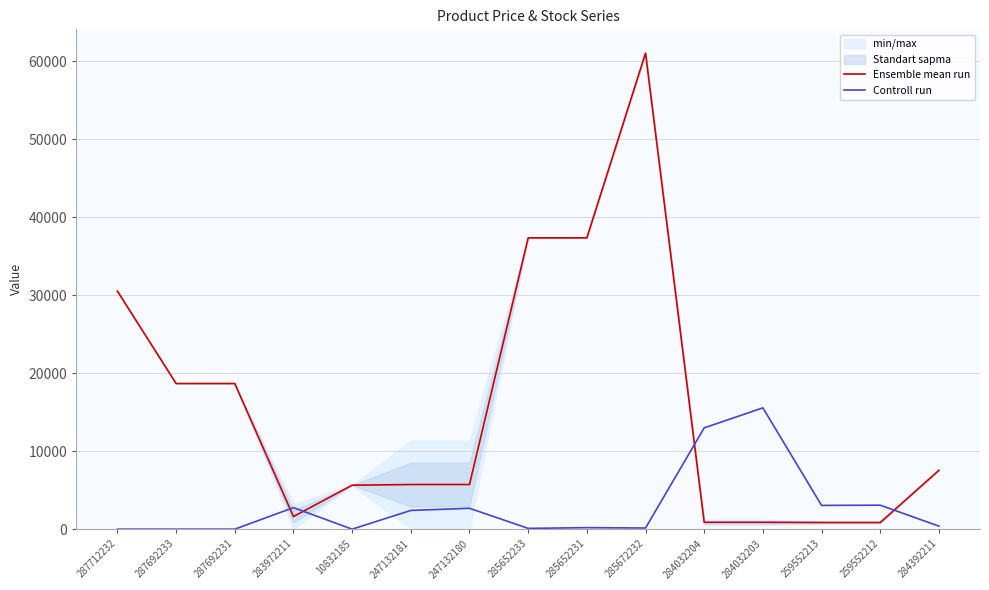

What value does the Ensemble mean run series have at 287692233?

18671.5